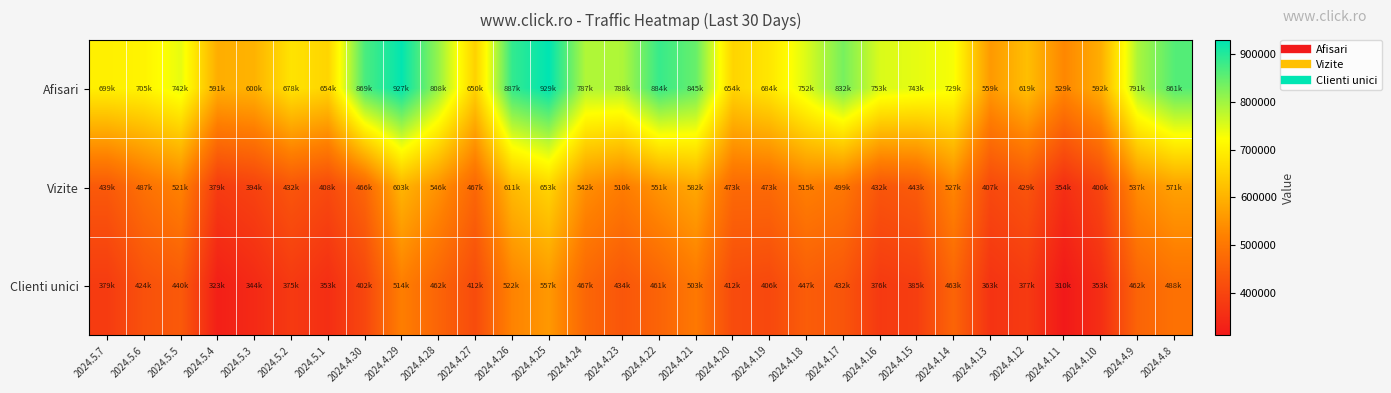

At 2024.4.18, list the series in order from smallest to largest.

Clienti unici, Vizite, Afisari